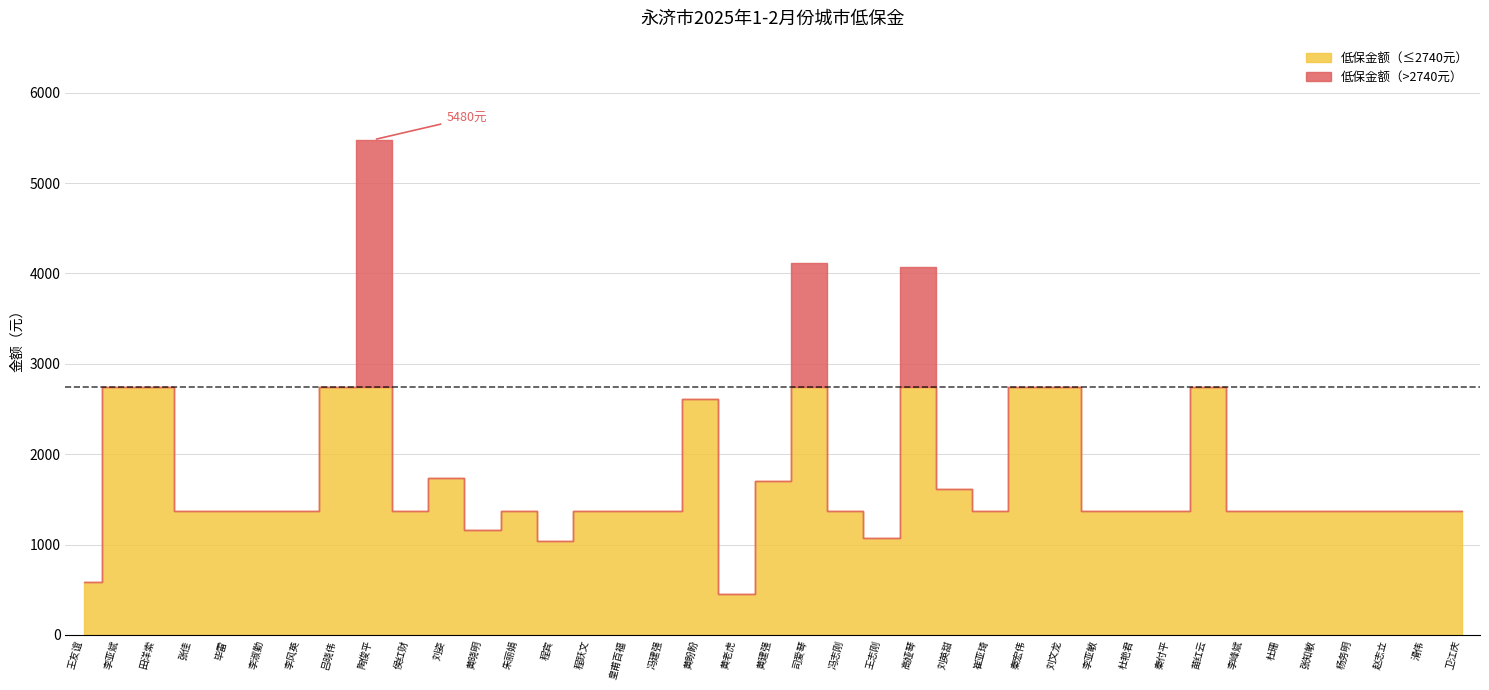

What is the sum of the values at 杨务明 and 李风英?

2740